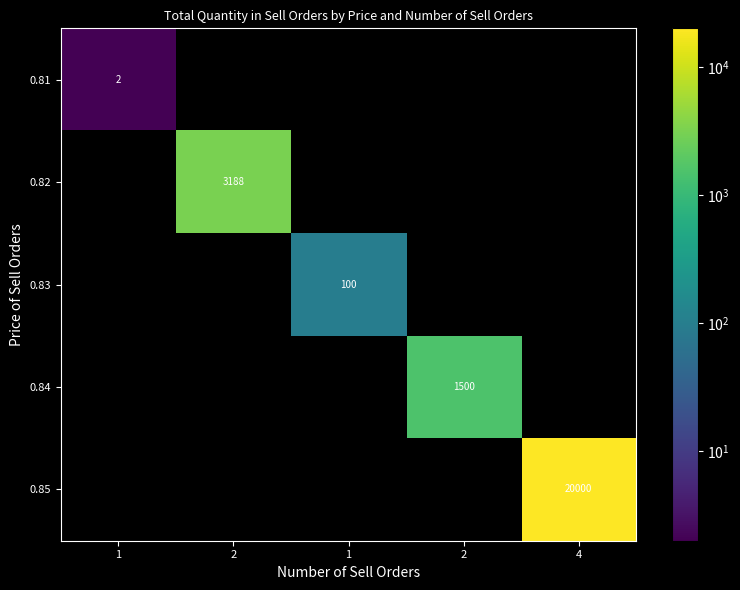

What is the maximum value for 0.82?

3188